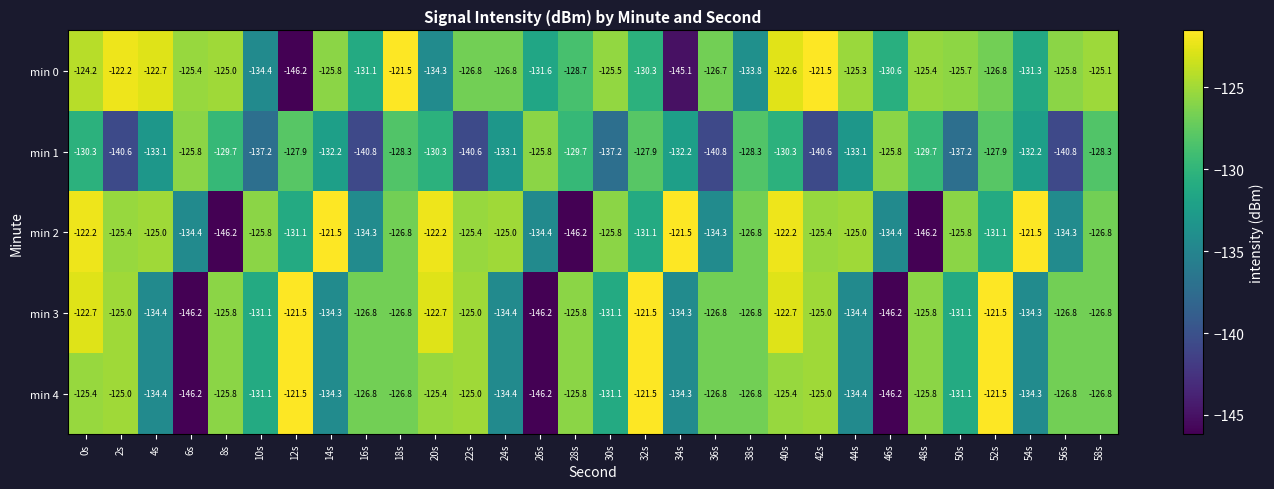

What is the smallest value displayed?

-146.2